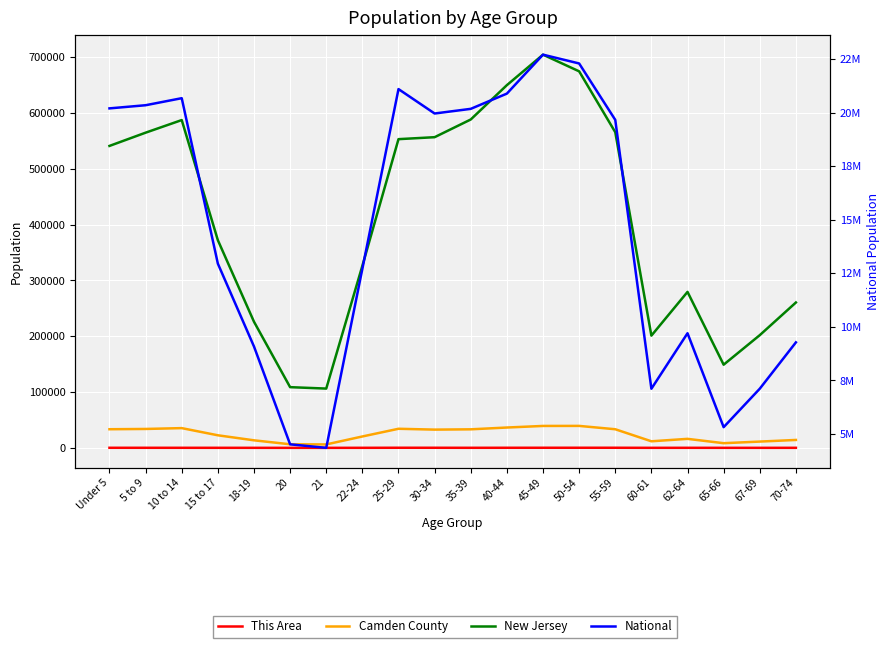

True or false: National and New Jersey intersect in this chart.

False